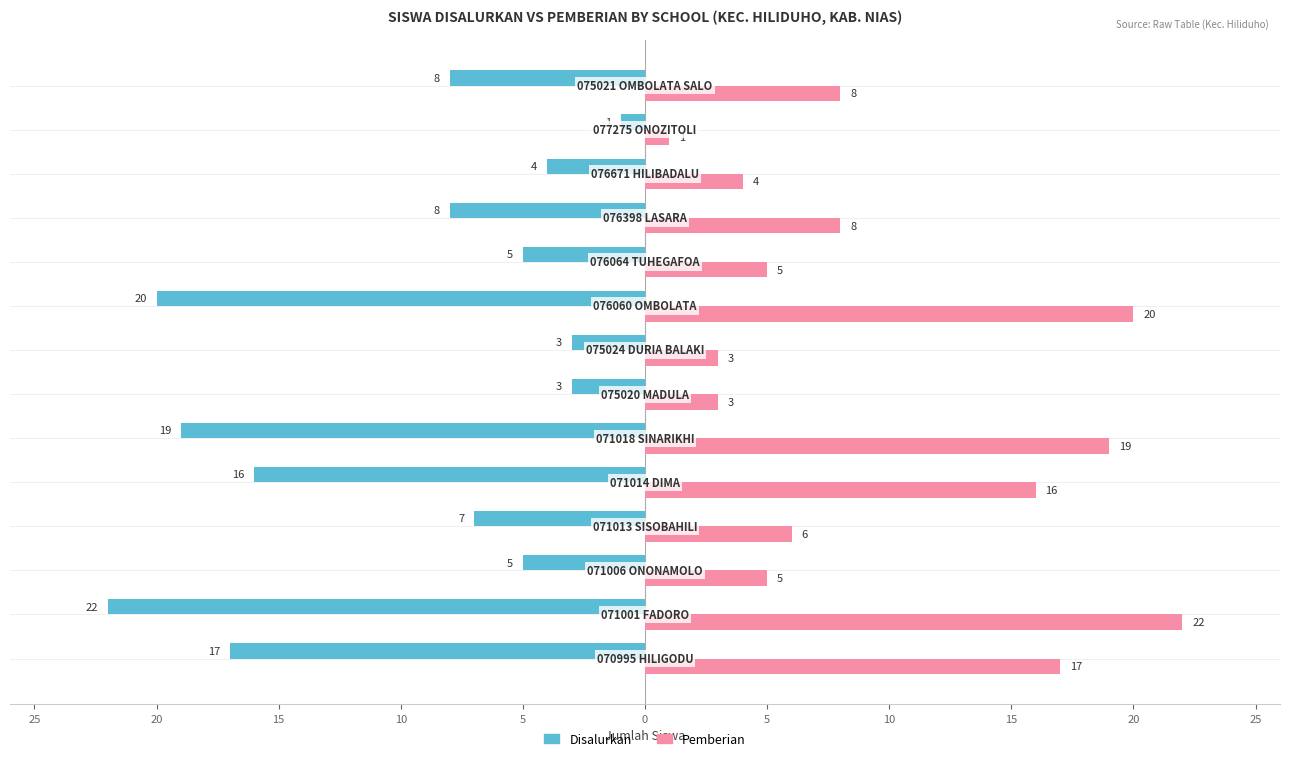

What are all the series names shown in the legend?

Disalurkan, Pemberian